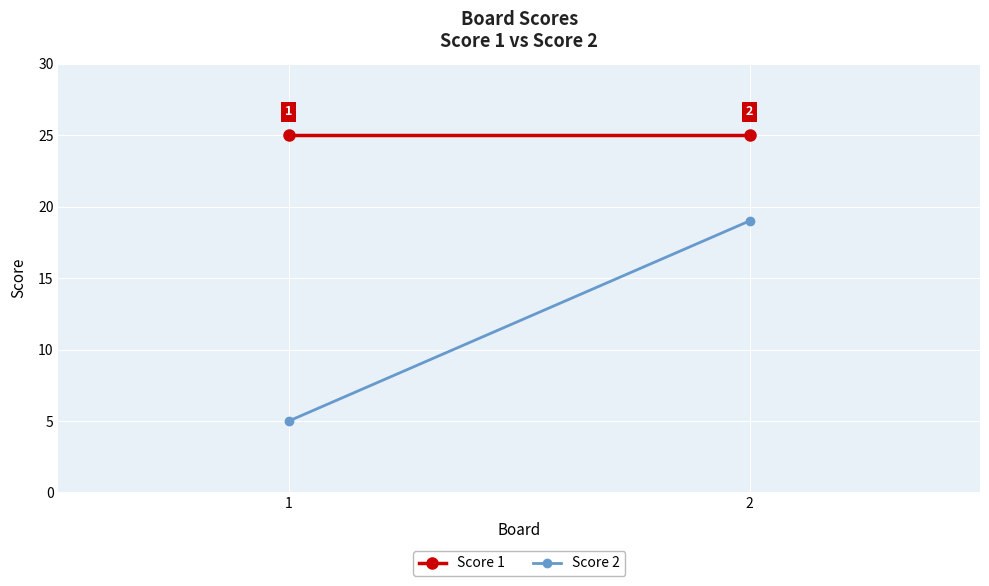

What is the value of the Score 1 point at the 1st from the left?

25